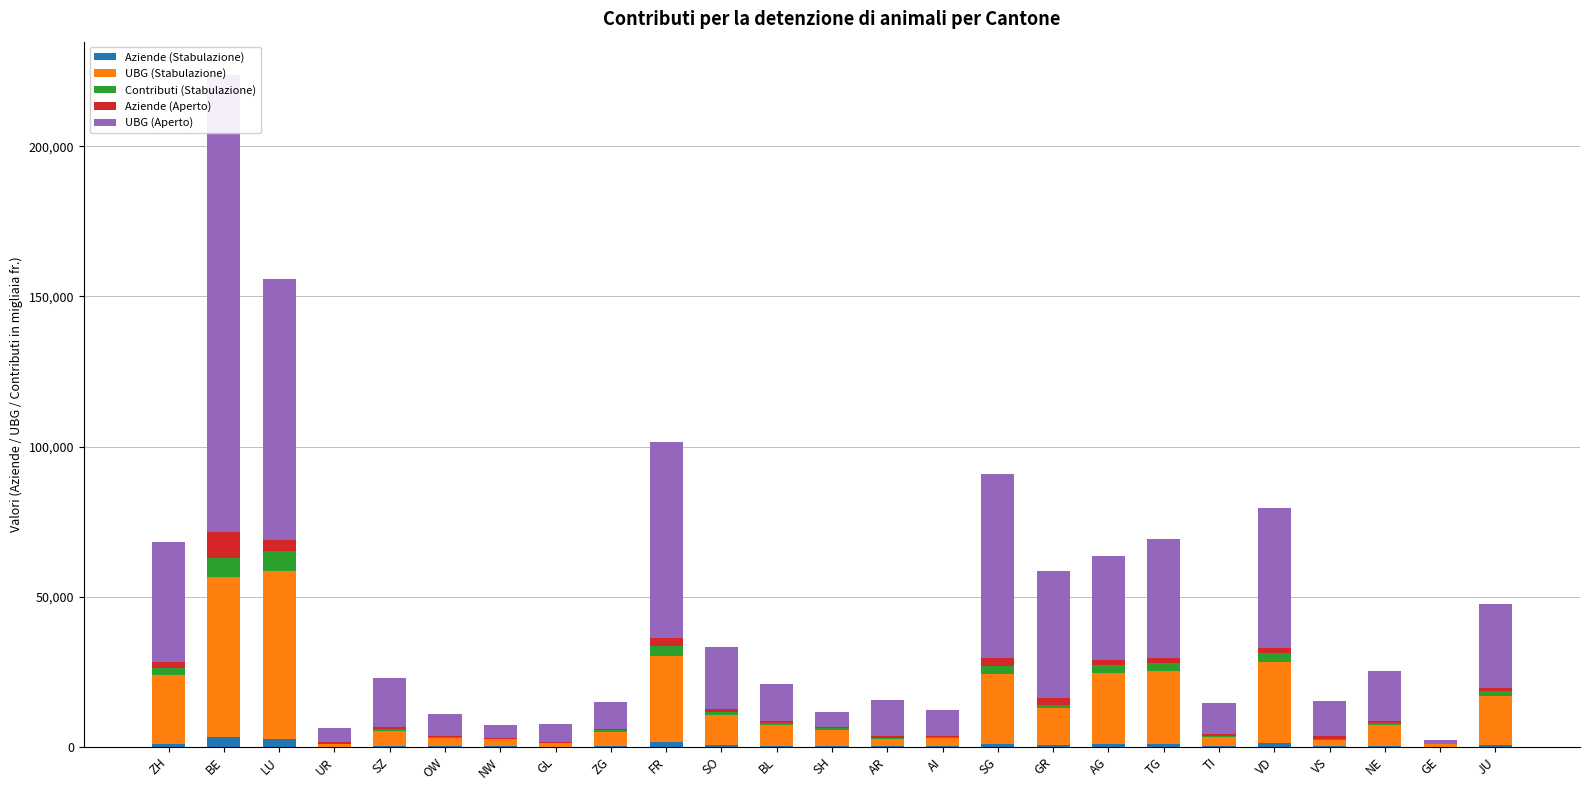

Reading left to right, extract all data points from this chart.

Aziende (Stabulazione): ZH=1065.0	BE=3336.0	LU=2483.0	UR=82.0	SZ=303.0	OW=175.0	NW=127.0	GL=66.0	ZG=211.0	FR=1444.0	SO=568.0	BL=307.0	SH=186.0	AR=168.0	AI=140.0	SG=1047.0	GR=650.0	AG=1032.0	TG=904.0	TI=209.0	VD=1115.0	VS=151.0	NE=258.0	GE=28.0	JU=526.0
UBG (Stabulazione): ZH=22863.8	BE=53215.2	LU=56013.9	UR=893.5	SZ=4923.7	OW=2713.2	NW=2309.9	GL=1201.6	ZG=4828.1	FR=28951.0	SO=10048.1	BL=7012.8	SH=5528.0	AR=2443.7	AI=2674.8	SG=23198.7	GR=12268.8	AG=23499.6	TG=24342.5	TI=3160.3	VD=27165.1	VS=2086.4	NE=7043.7	GE=828.4	JU=16548.0
Contributi (Stabulazione): ZH=2428.9	BE=6359.2	LU=6811.5	UR=87.9	SZ=545.7	OW=320.2	NW=292.5	GL=126.0	ZG=518.5	FR=3323.6	SO=1082.7	BL=754.0	SH=642.7	AR=292.5	AI=440.4	SG=2753.0	GR=1155.9	AG=2679.1	TG=2692.5	TI=291.6	VD=2814.2	VS=199.3	NE=711.8	GE=81.4	JU=1624.9
Aziende (Aperto): ZH=1846.0	BE=8477.0	LU=3596.0	UR=386.0	SZ=917.0	OW=424.0	NW=242.0	GL=289.0	ZG=376.0	FR=2385.0	SO=969.0	BL=512.0	SH=211.0	AR=591.0	AI=410.0	SG=2557.0	GR=2319.0	AG=1609.0	TG=1593.0	TI=686.0	VD=1848.0	VS=1050.0	NE=591.0	GE=59.0	JU=881.0
UBG (Aperto): ZH=39856.7	BE=152287.1	LU=86960.8	UR=4704.0	SZ=16216.5	OW=7367.4	NW=4437.4	GL=5784.3	ZG=8940.5	FR=65335.0	SO=20618.3	BL=12352.3	SH=4937.1	AR=12241.2	AI=8422.3	SG=61244.5	GR=41992.8	AG=34771.5	TG=39656.7	TI=10301.5	VD=46698.5	VS=11884.0	NE=16693.1	GE=1349.4	JU=27940.0